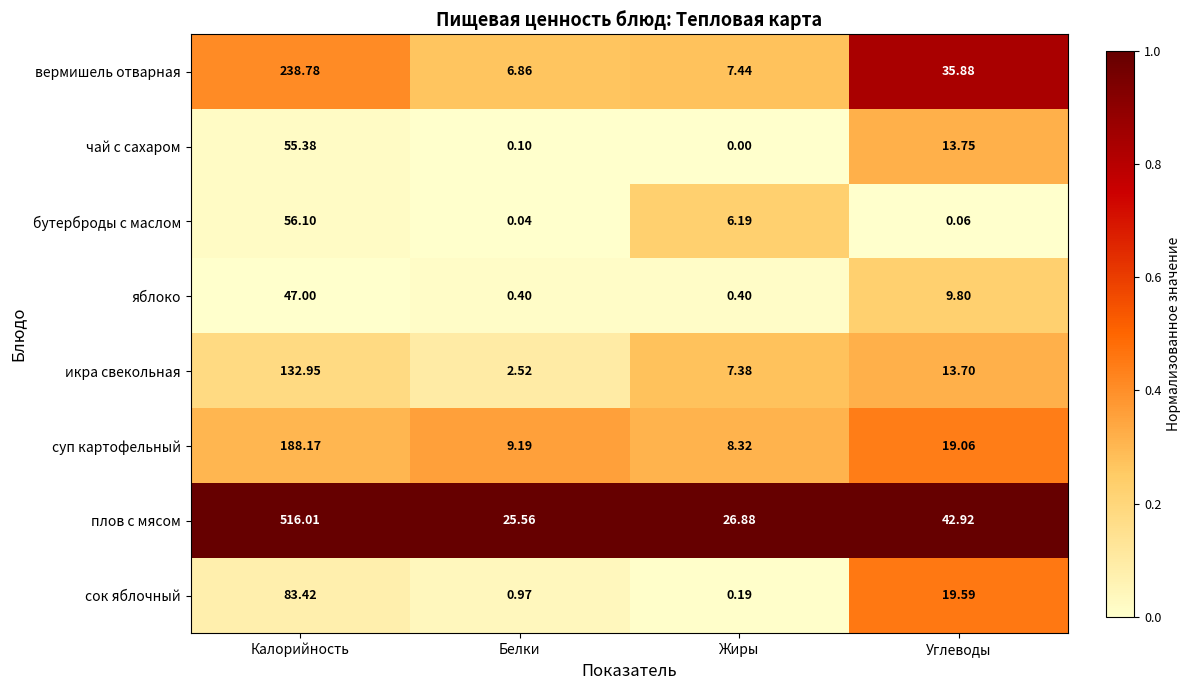

Which series has the largest total across all categories?

плов с мясом